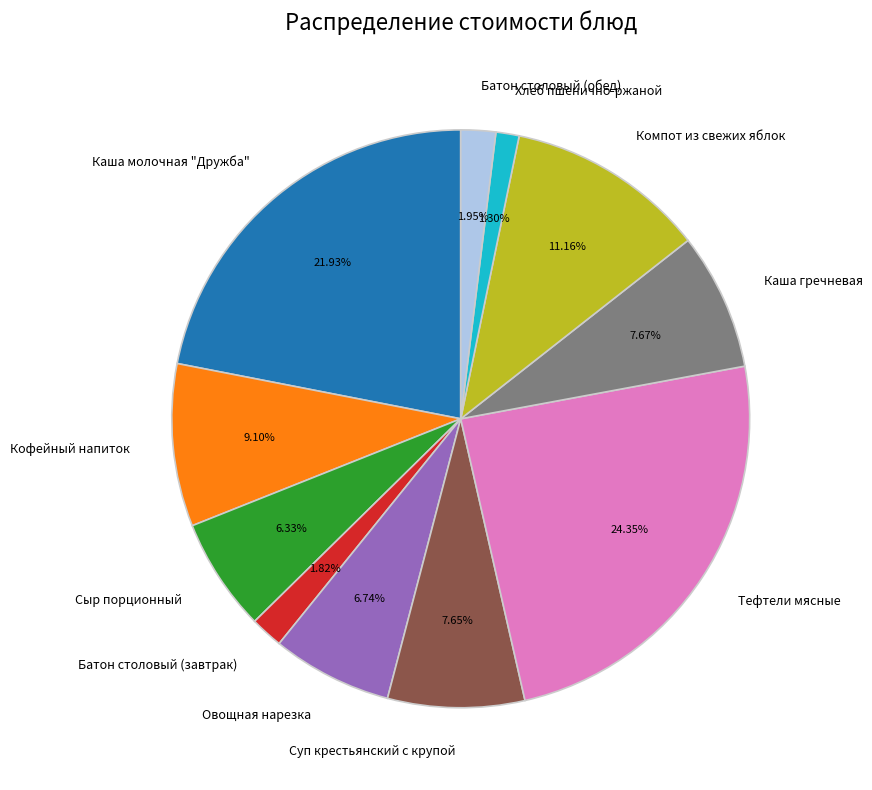

What is the total percentage of Тефтели мясные and Компот из свежих яблок?

35.5%